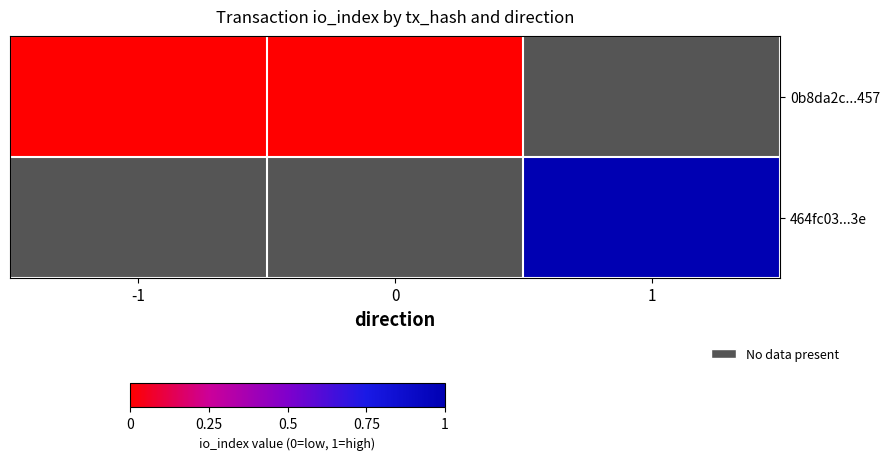

What is the approximate value of 464fc03...3e at 1?

1.0